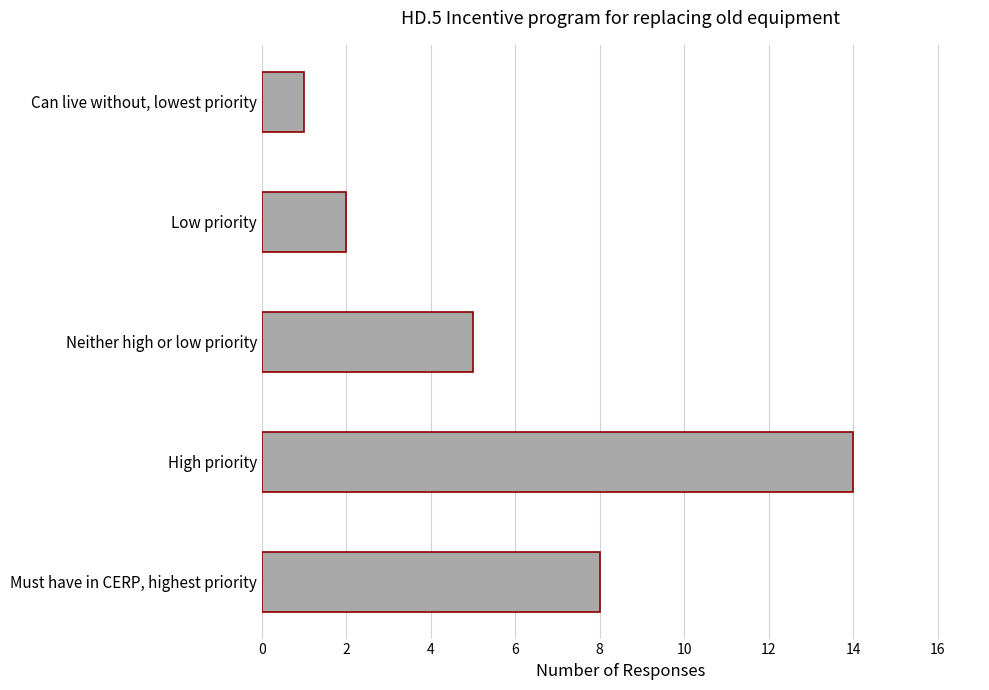

Rank the categories by value from highest to lowest.

High priority, Must have in CERP, highest priority, Neither high or low priority, Low priority, Can live without, lowest priority